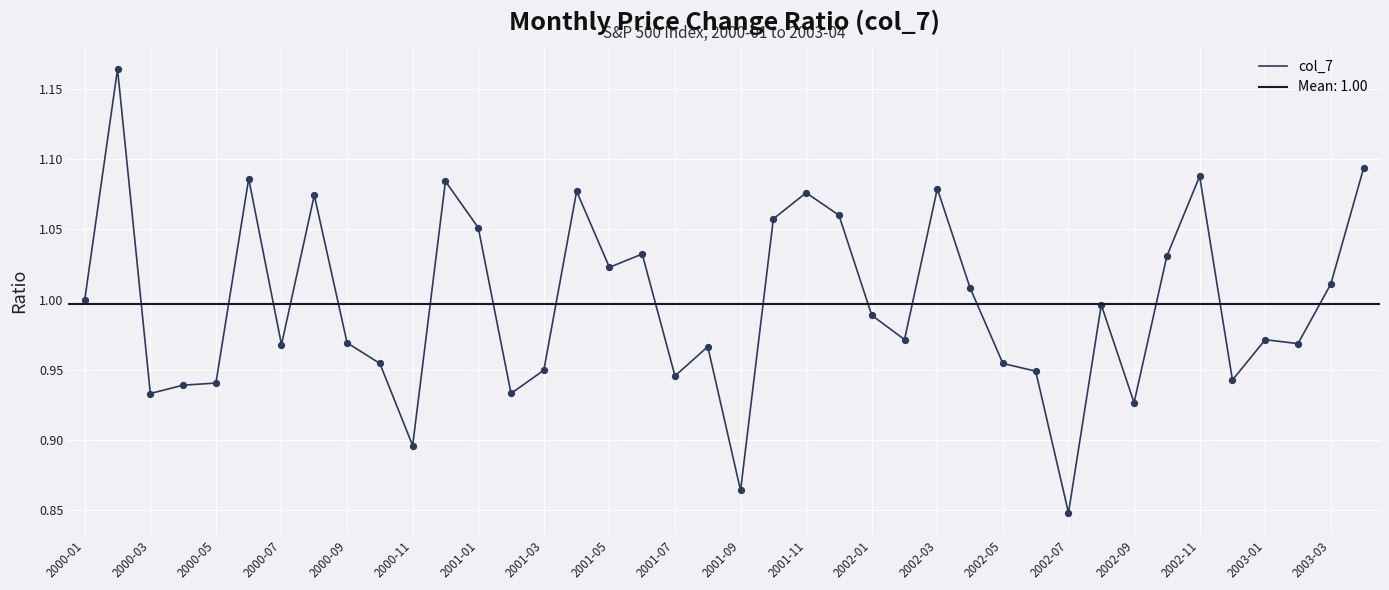

True or false: col_7 has a value of 1.0 at 2000-01.

True